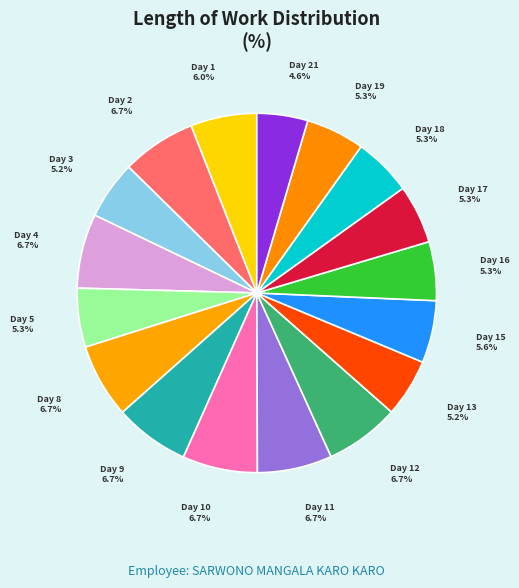

Is there any slice that represents more than half of the pie?

No